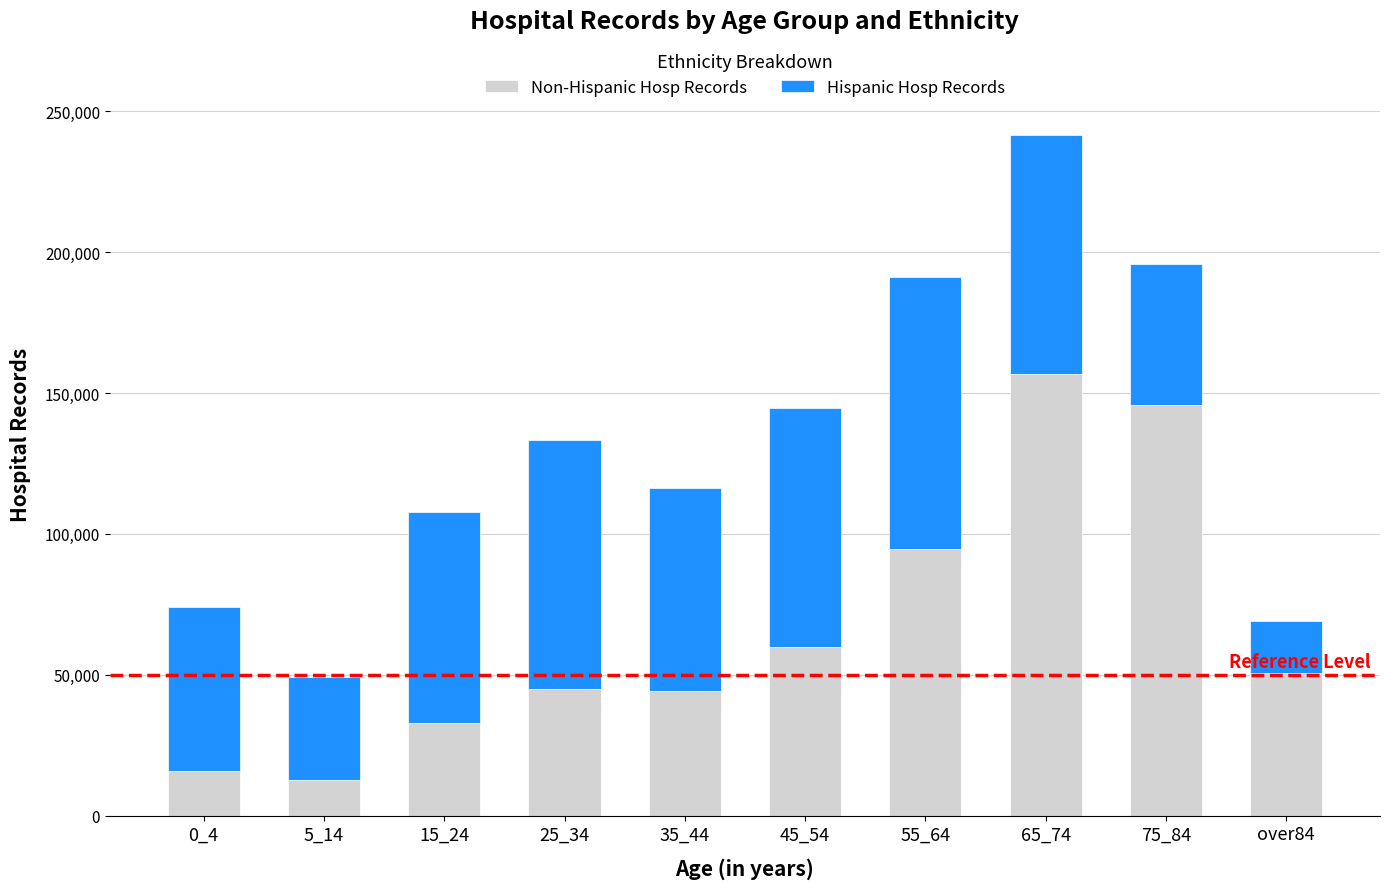

Does the chart contain any negative values?

No